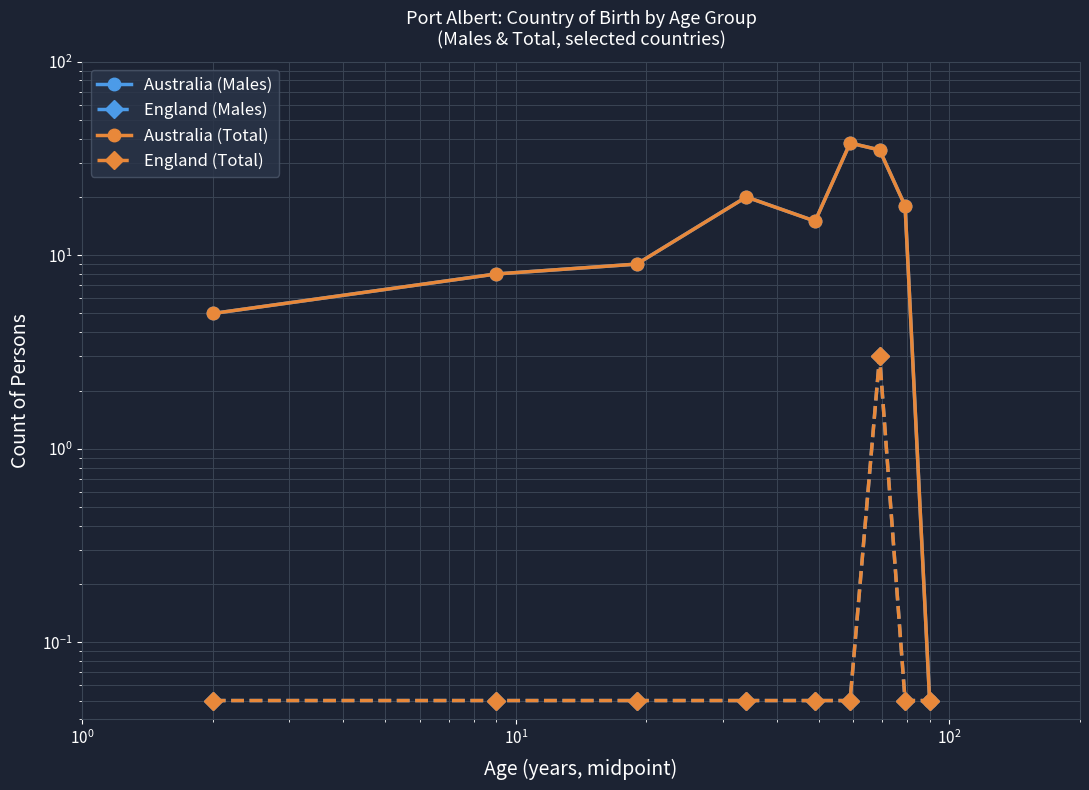

True or false: England (Males) and Australia (Males) intersect in this chart.

False